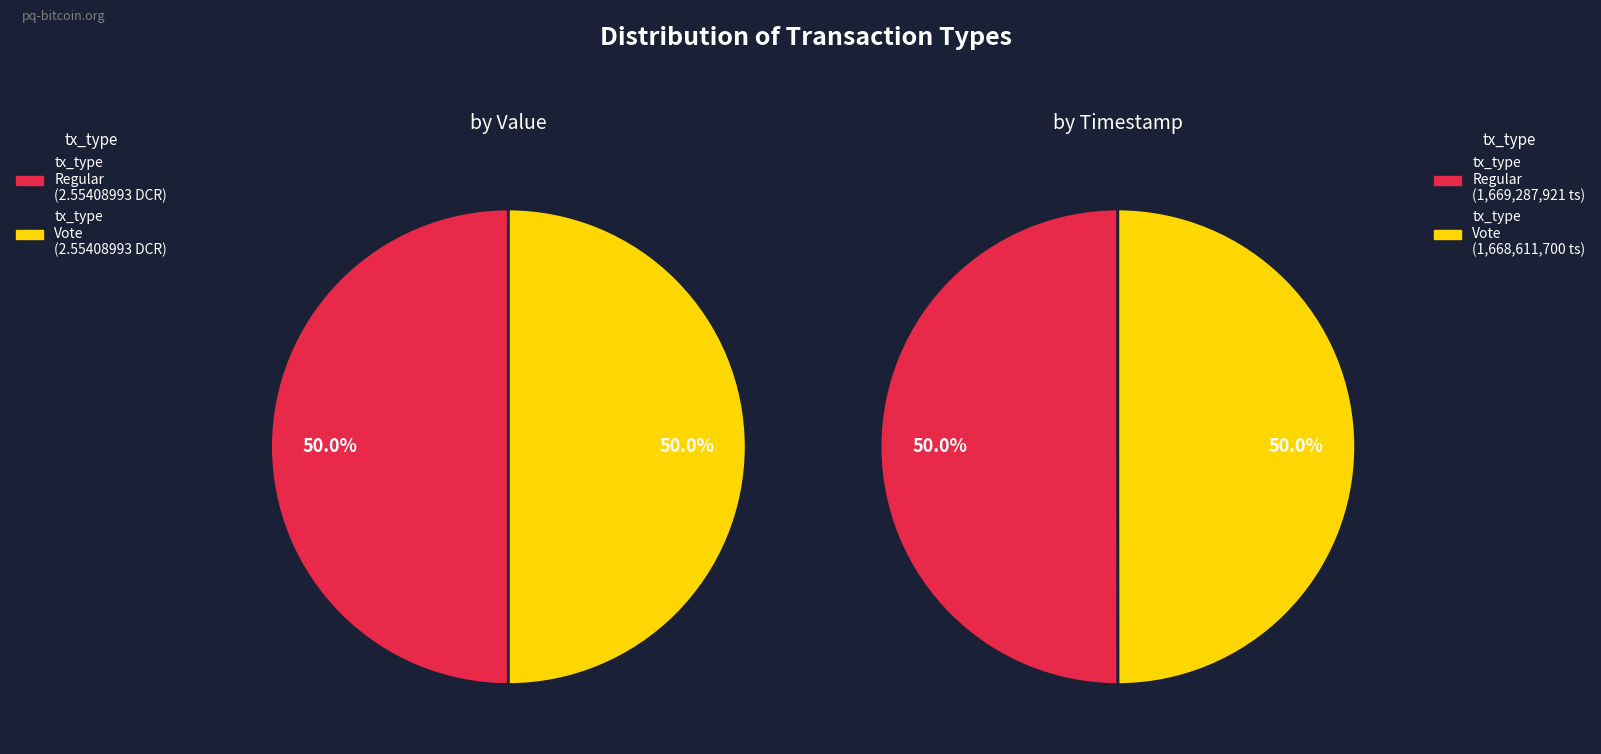

Does Vote account for over 50% of the chart?

No